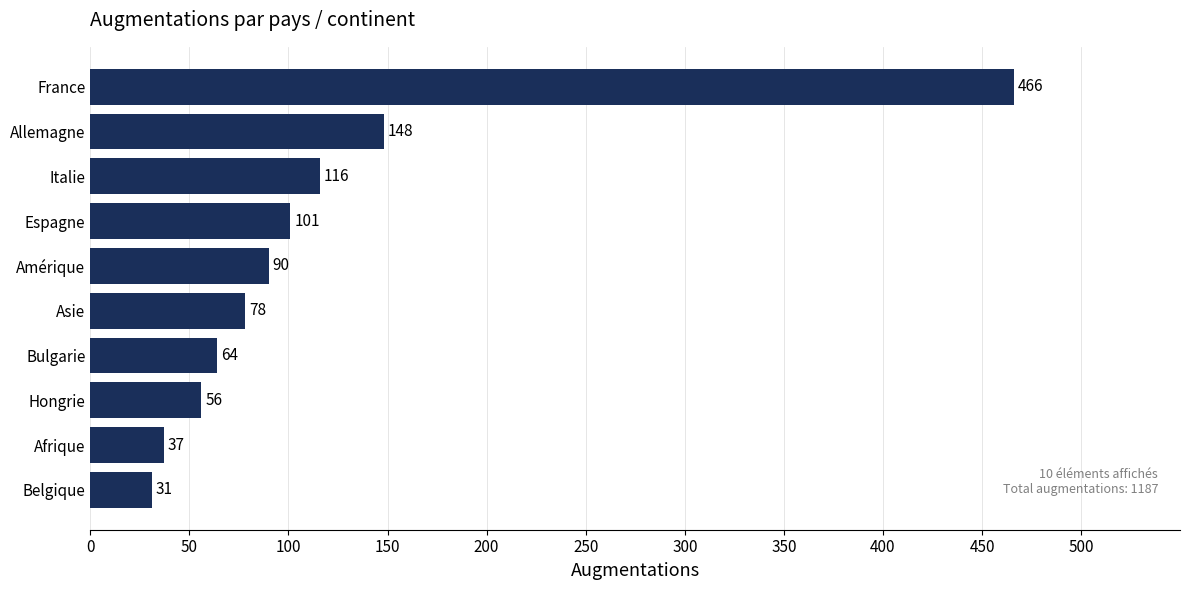

What is the difference between the maximum and second lowest values?

429